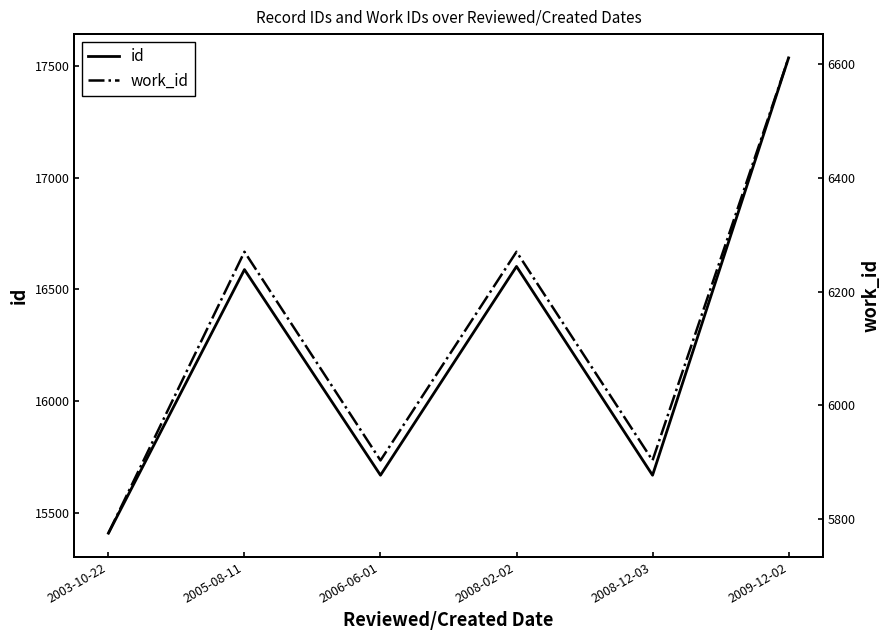

What is the total value across all series at 2009-12-02?

24146